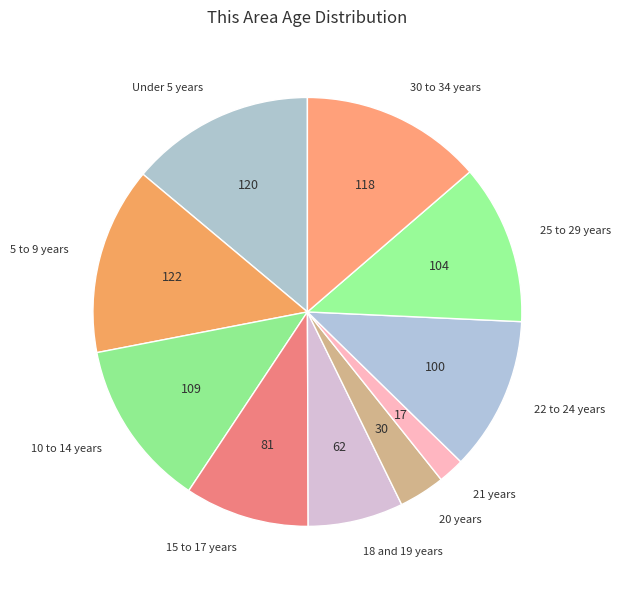

Which has a higher value, 22 to 24 years or 30 to 34 years?

30 to 34 years